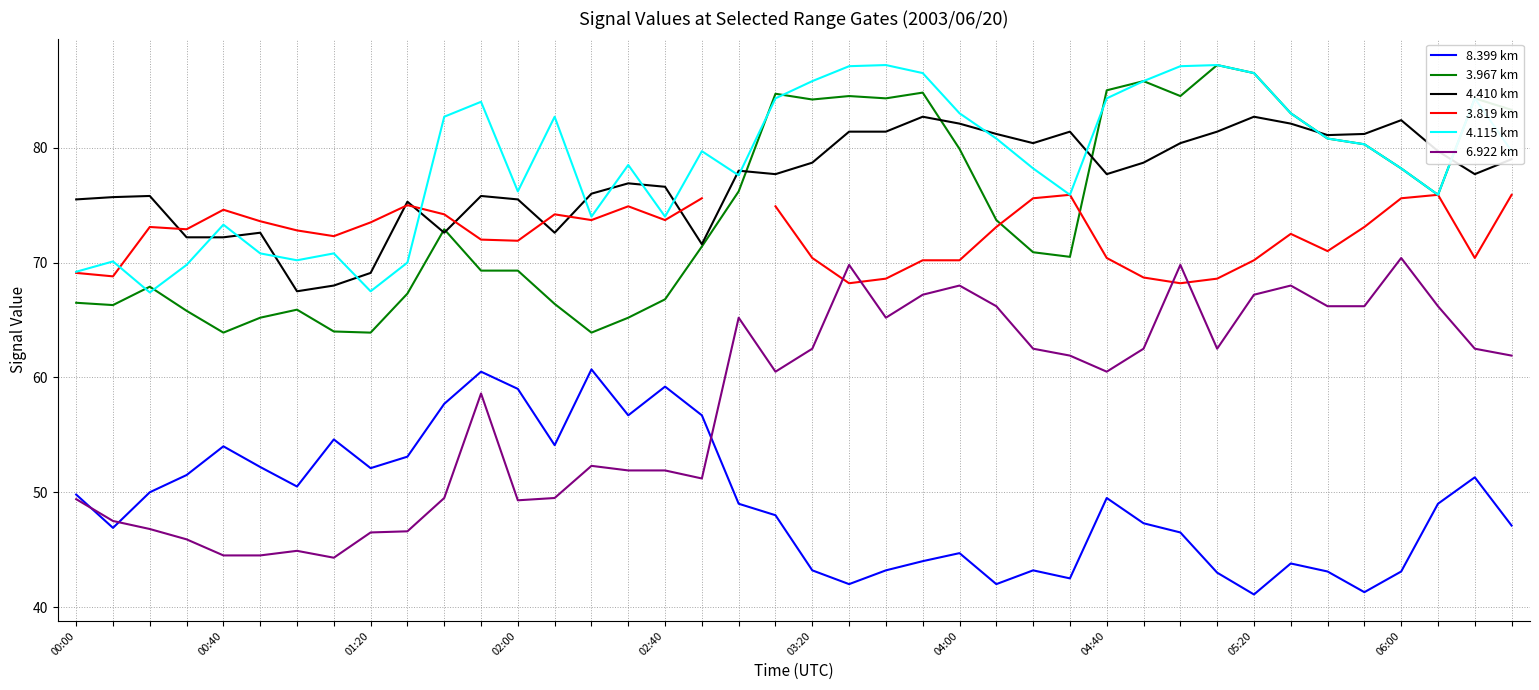

What is the difference between the second highest and second lowest values in the 4.410 km series?

14.7